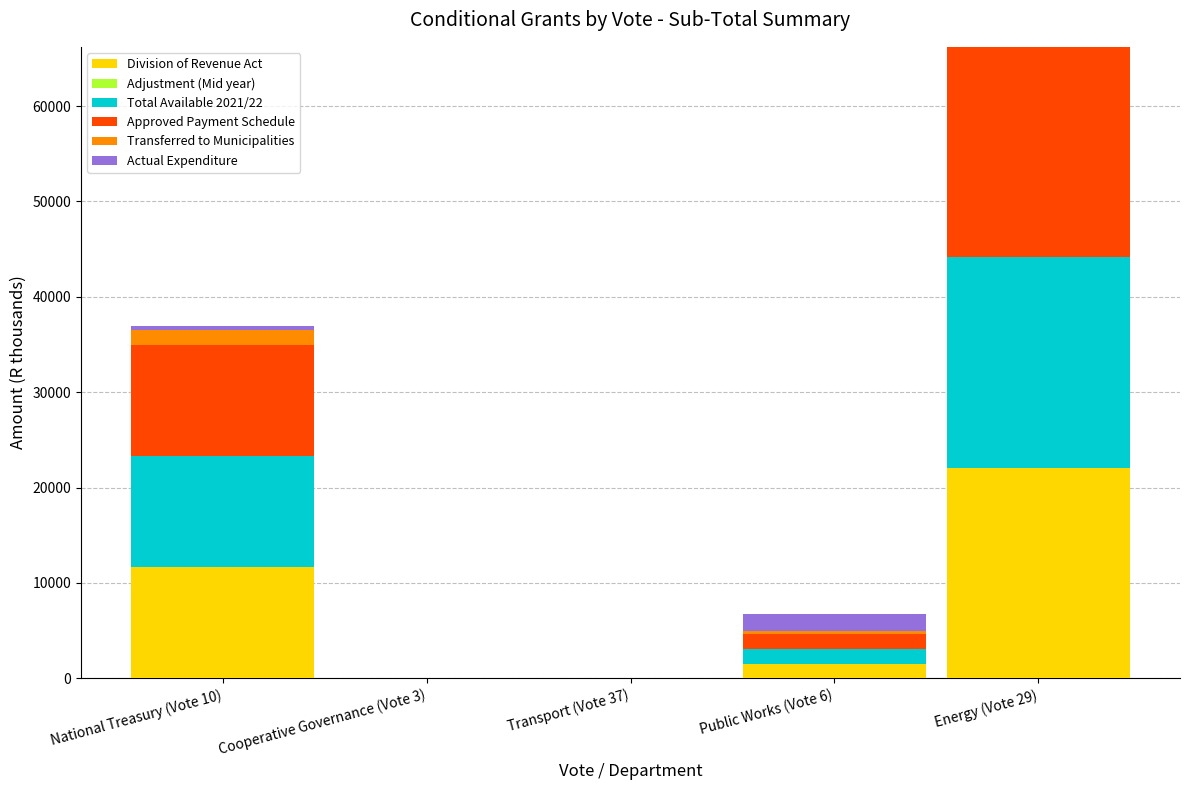

What is the maximum value for Division of Revenue Act?

22072